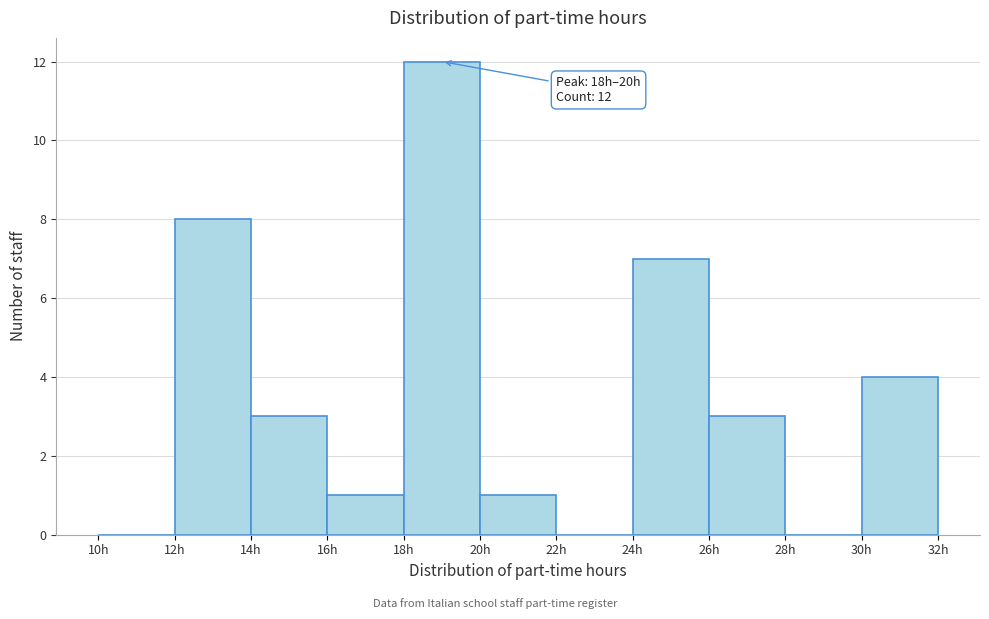

Over which range of the x-axis is the bar tallest?

18 to 20